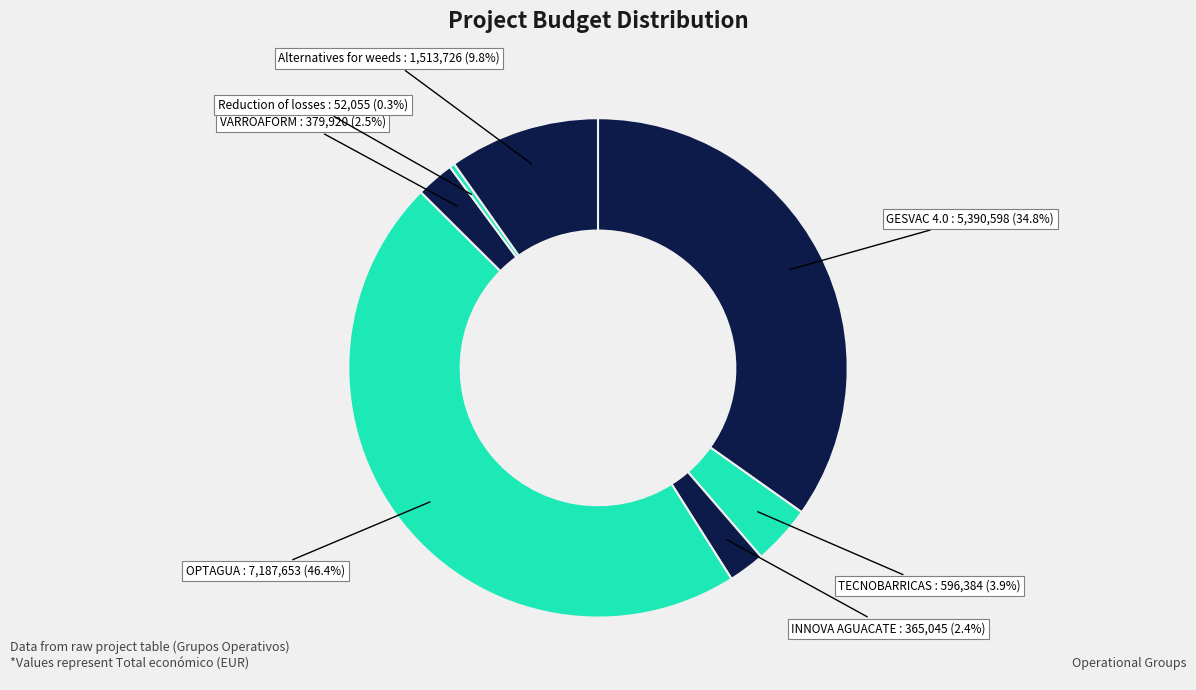

How much of the chart is everything except OPTAGUA?

53.6%